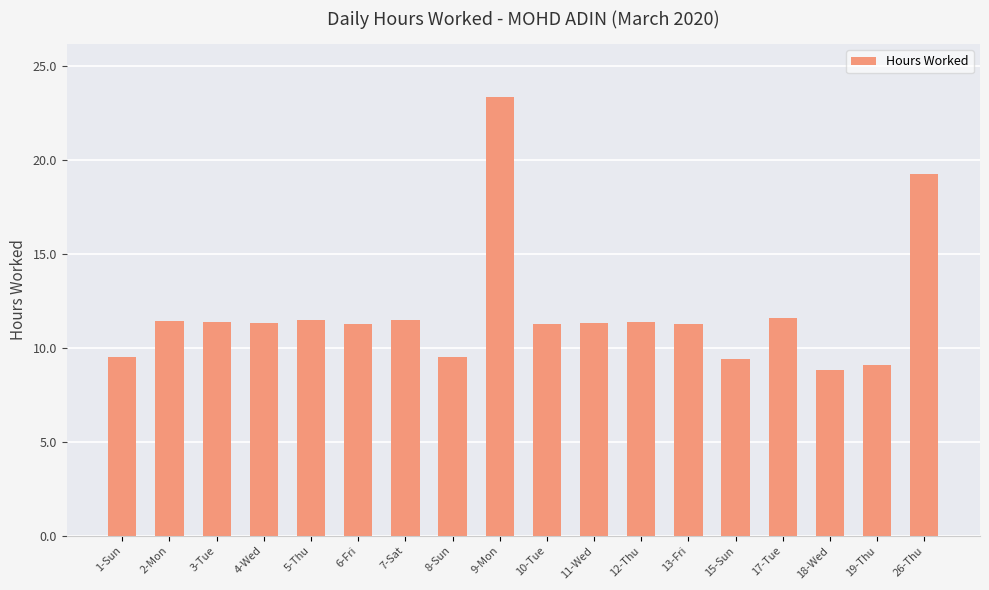

What is the label of the 18th bar from the left?

26-Thu